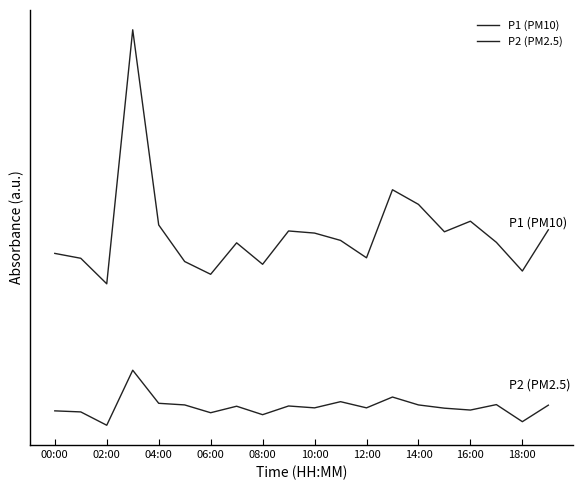

Which series has the largest range (max minus min)?

P1 (PM10)